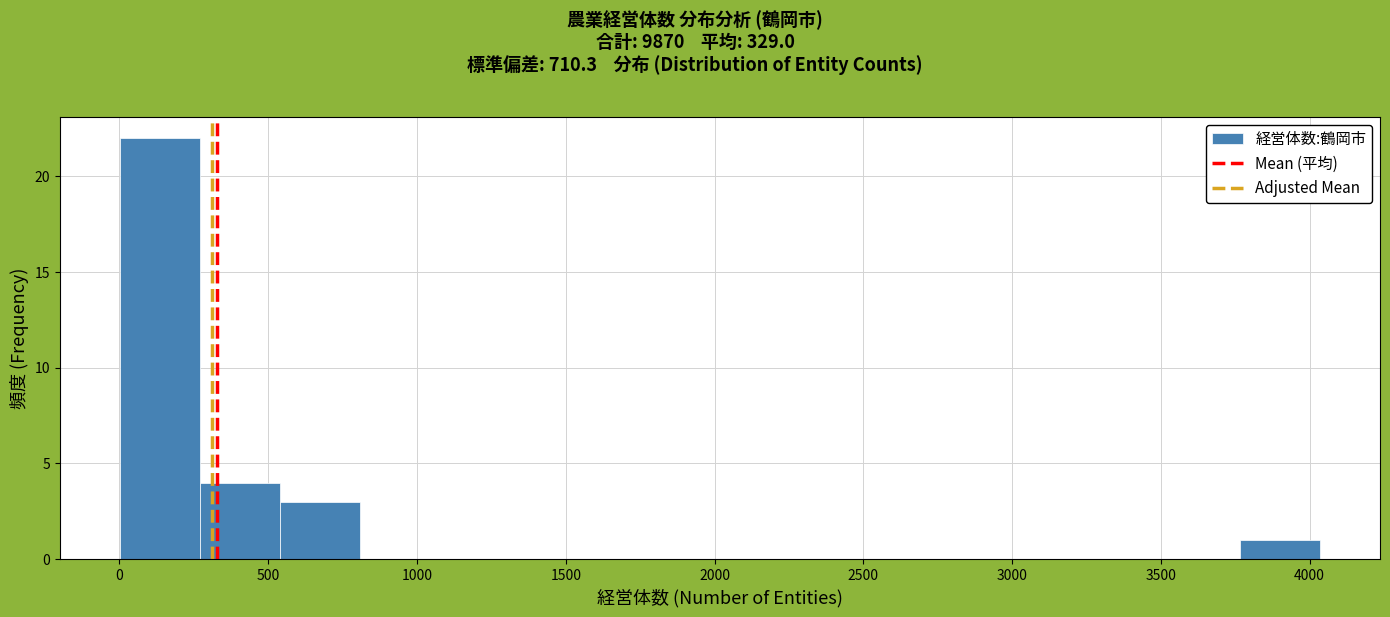

What is the height of the bar covering 3750 to 4050 on the x-axis? Neither the bar edges nor the heights are printed on the chart, so give them approximately, as read against the axes.

1